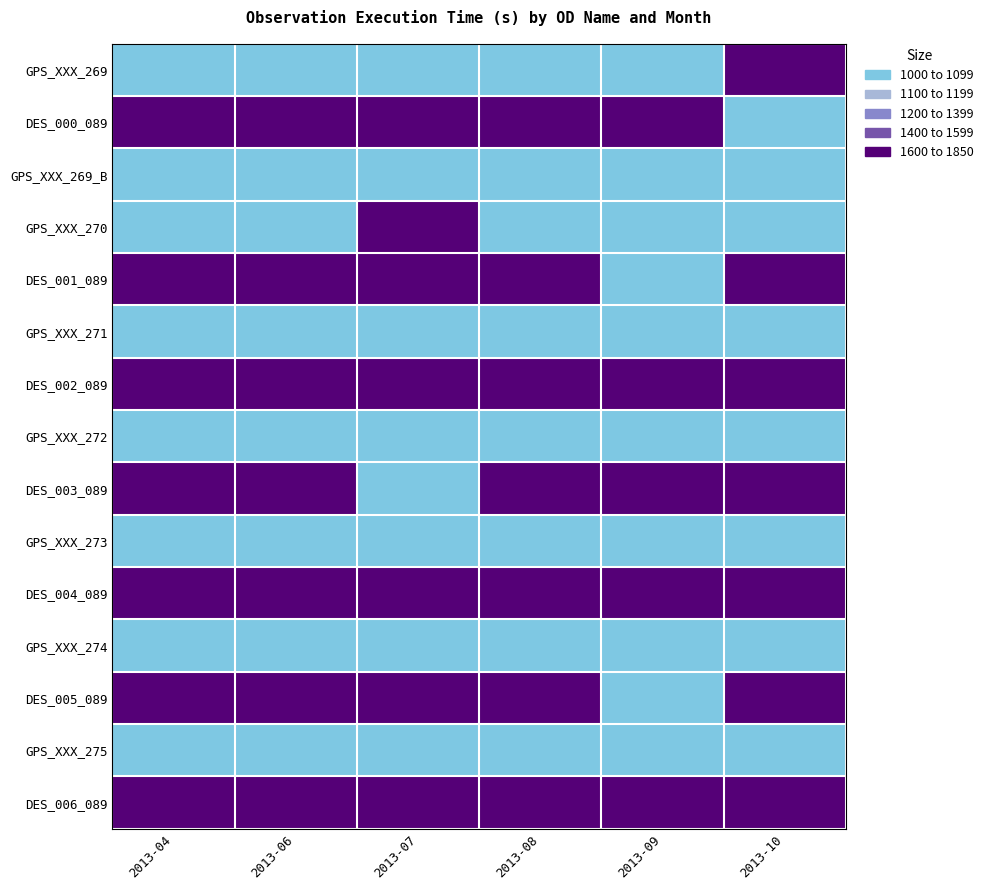

Which series changed the most between 2013-06 and 2013-07?

GPS_XXX_270